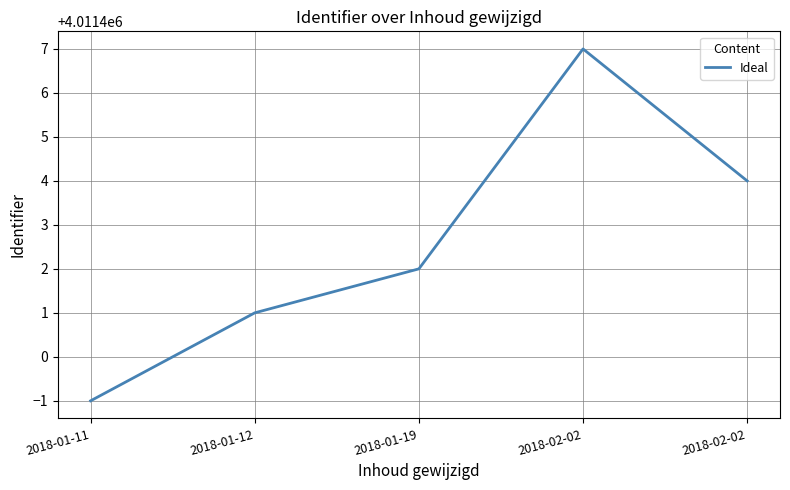

What is the difference between the values at 2018-02-02 and 2018-01-12?

3